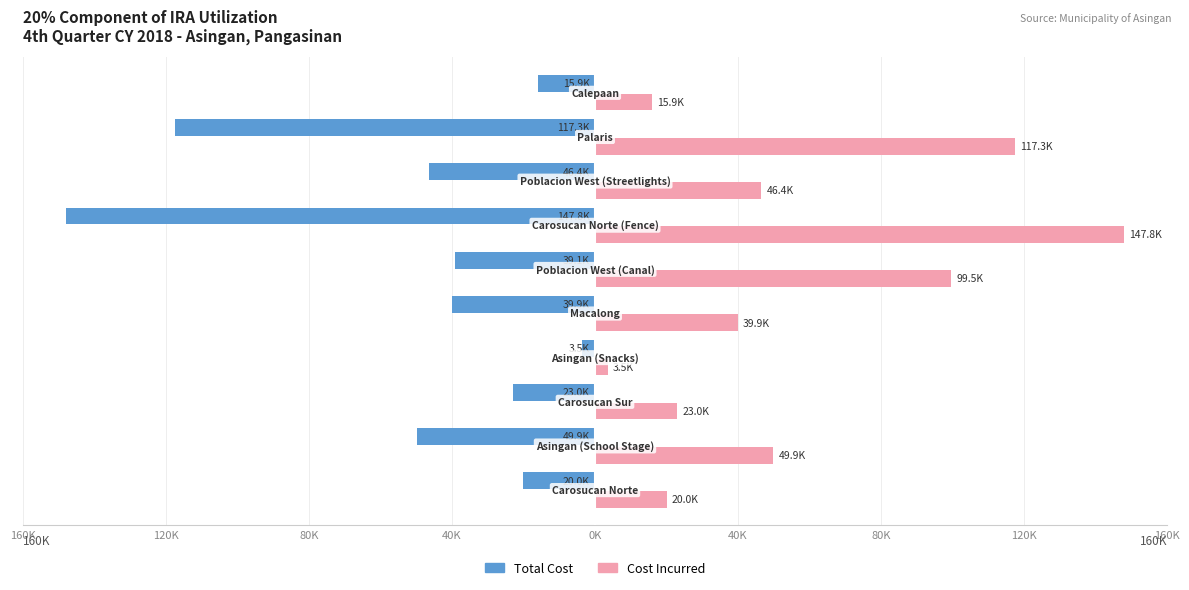

What are all the series names shown in the legend?

Total Cost, Cost Incurred